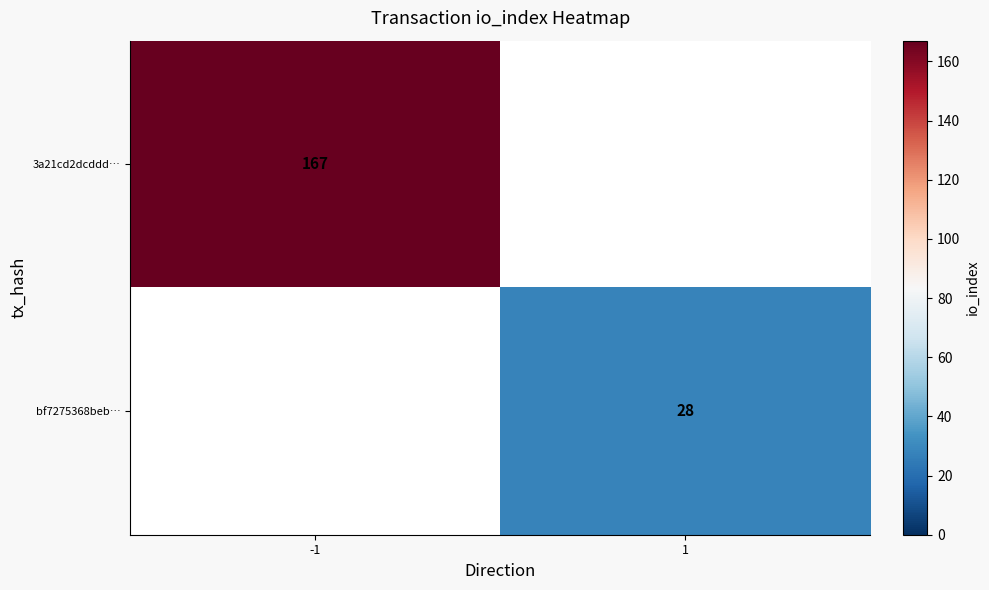

True or false: 3a21cd2dcddd… has a value of 167 at -1.

True